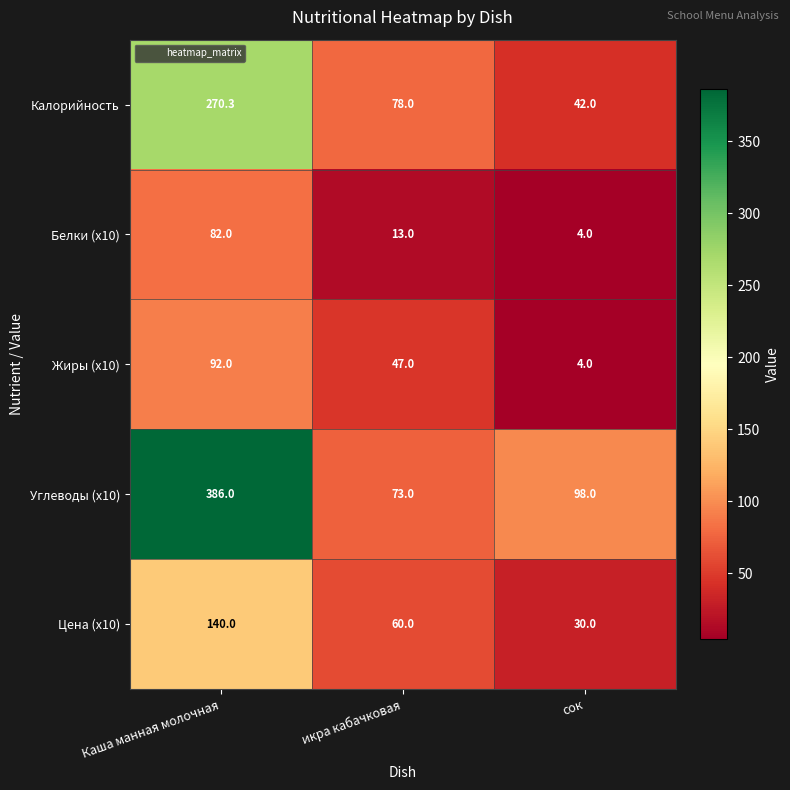

What is the spread (max minus min) of values at икра кабачковая?

65.0